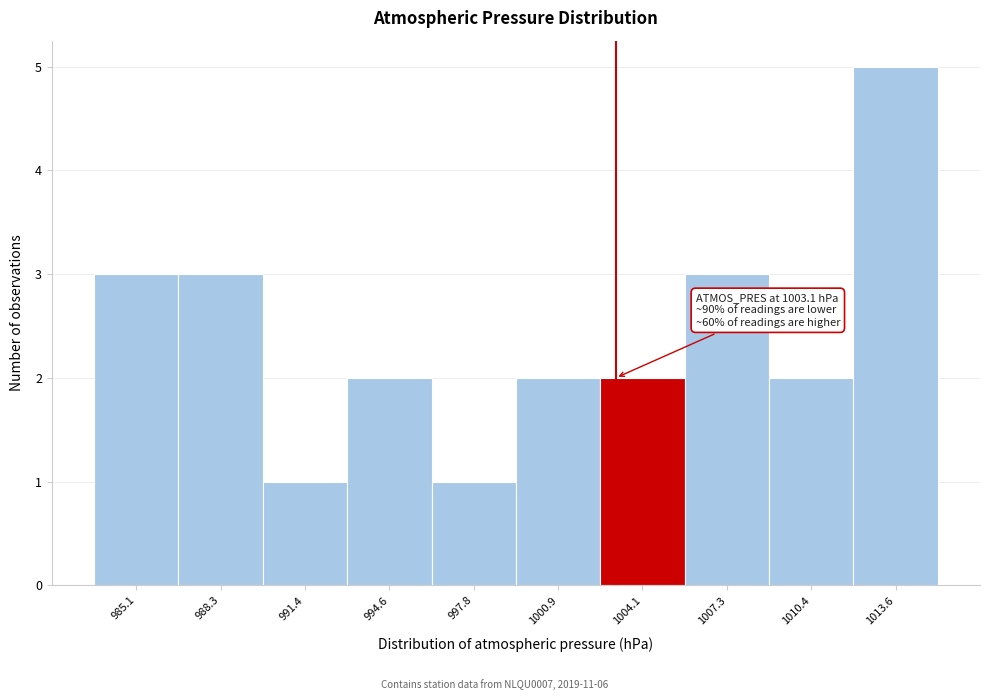

Over which range of the x-axis is the bar tallest?

1012.0 to 1015.0